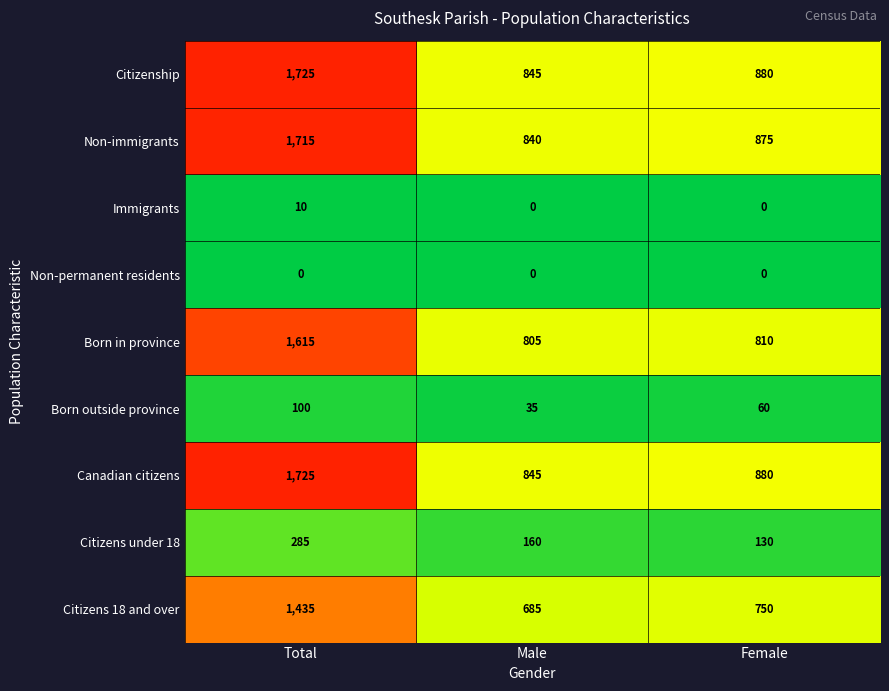

Reading left to right, extract all data points from this chart.

Citizenship: Total=1725	Male=845	Female=880
Non-immigrants: Total=1715	Male=840	Female=875
Immigrants: Total=10	Male=0	Female=0
Non-permanent residents: Total=0	Male=0	Female=0
Born in province: Total=1615	Male=805	Female=810
Born outside province: Total=100	Male=35	Female=60
Canadian citizens: Total=1725	Male=845	Female=880
Citizens under 18: Total=285	Male=160	Female=130
Citizens 18 and over: Total=1435	Male=685	Female=750